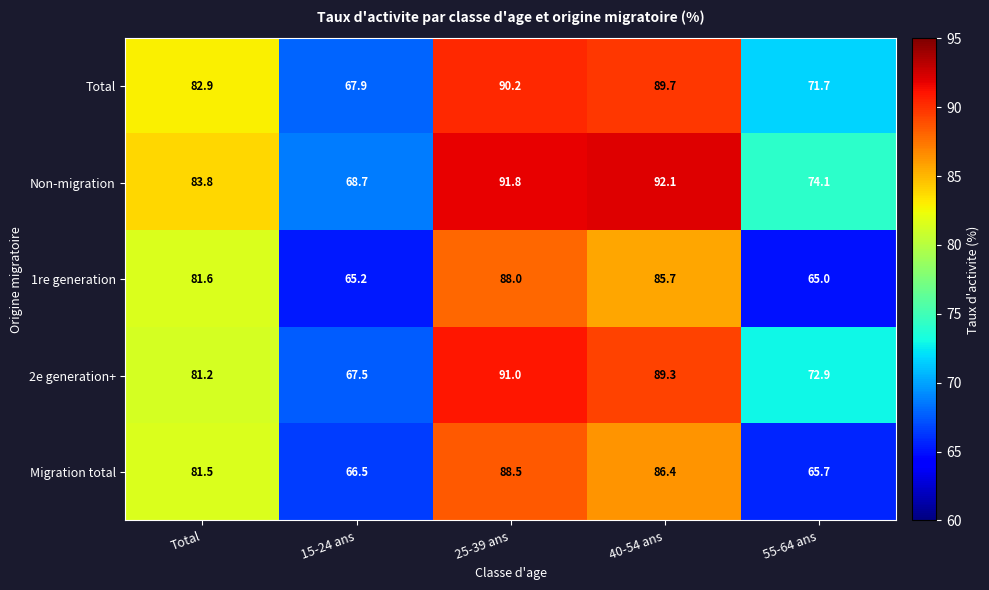

What is the average value of the Non-migration series?

82.1